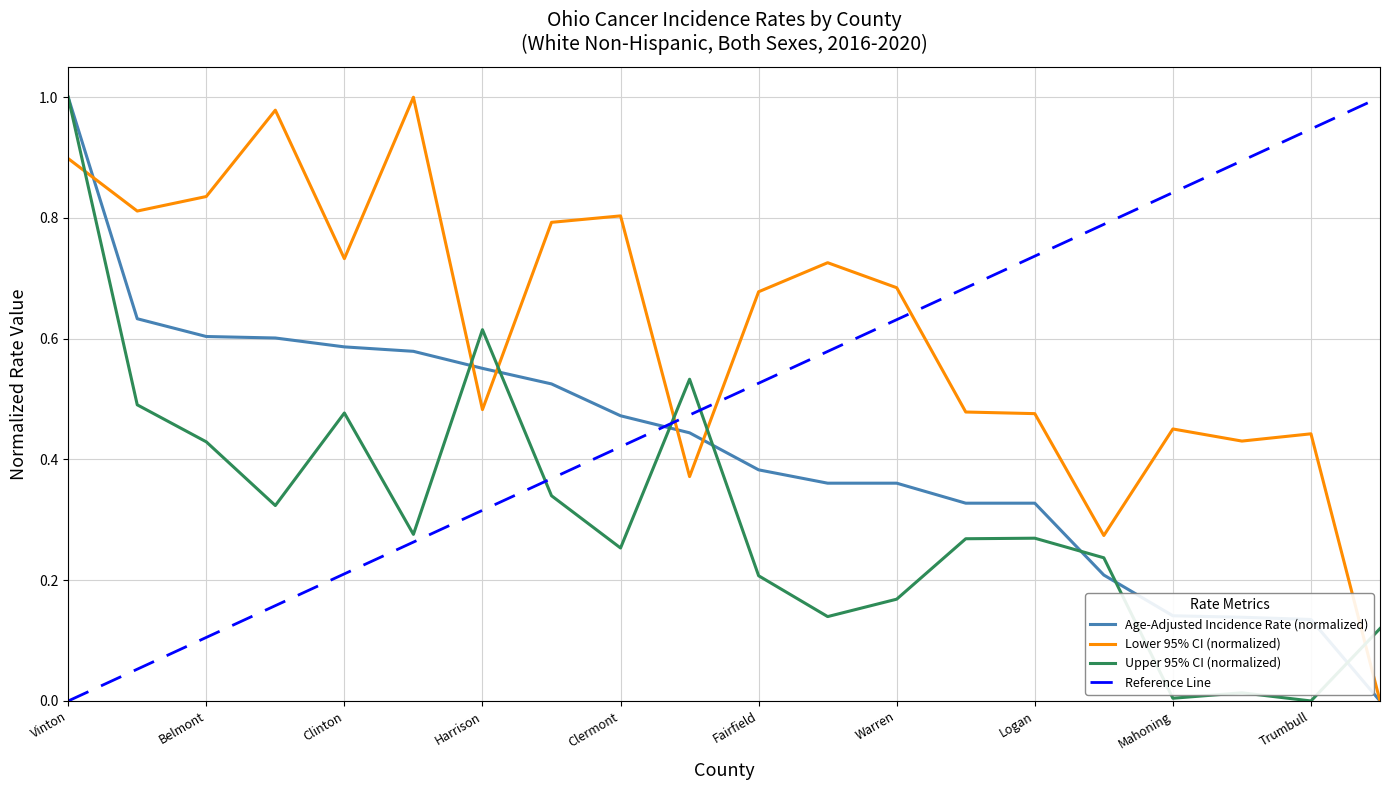

Which series ends up on top after the final intersection of Age-Adjusted Incidence Rate and Upper 95% CI?

Upper 95% CI